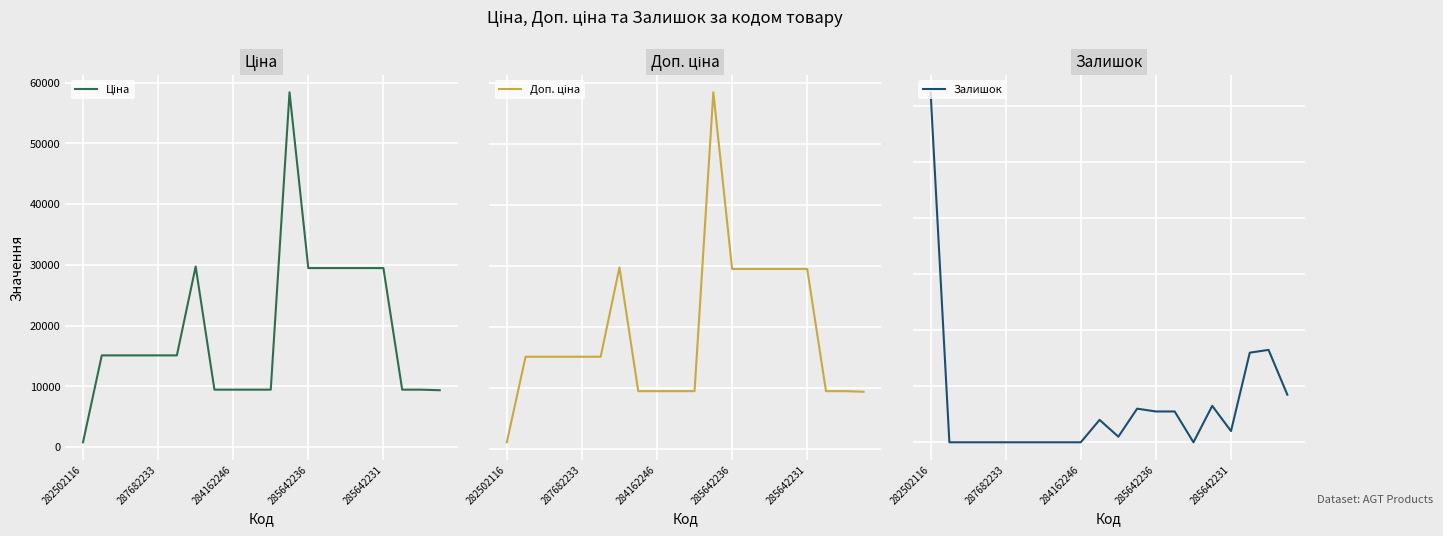

Reading left to right, extract all data points from this chart.

Ціна: 818.5	15120.0	15120.0	15120.0	15120.0	15120.0	29747.2	9480.1	9480.1	9480.1	9480.1	58426.5	29491.5	29491.5	29491.5	29491.5	29491.5	9480.1	9480.1	9384.0
Доп. ціна: 1109.2	15120.0	15120.0	15120.0	15120.0	15120.0	29747.2	9480.1	9480.1	9480.1	9480.1	58426.5	29491.5	29491.5	29491.5	29491.5	29491.5	9480.1	9480.1	9384.0
Залишок: 125.0	0.0	0.0	0.0	0.0	0.0	0.0	0.0	0.0	8.0	2.0	12.0	11.0	11.0	0.0	13.0	4.0	32.0	33.0	17.0